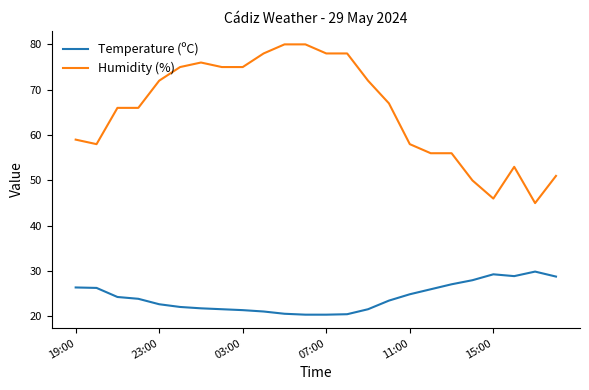

What is the minimum value shown in the chart?

20.4